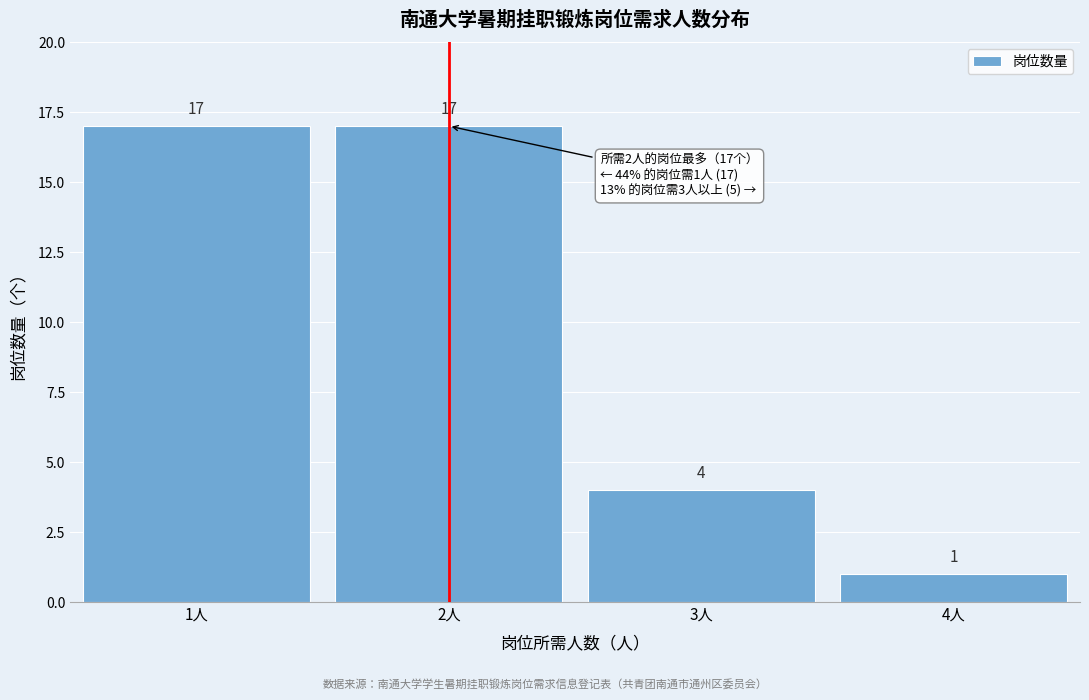

Reading left to right, what are all the values shown in this chart?

17	17	4	1